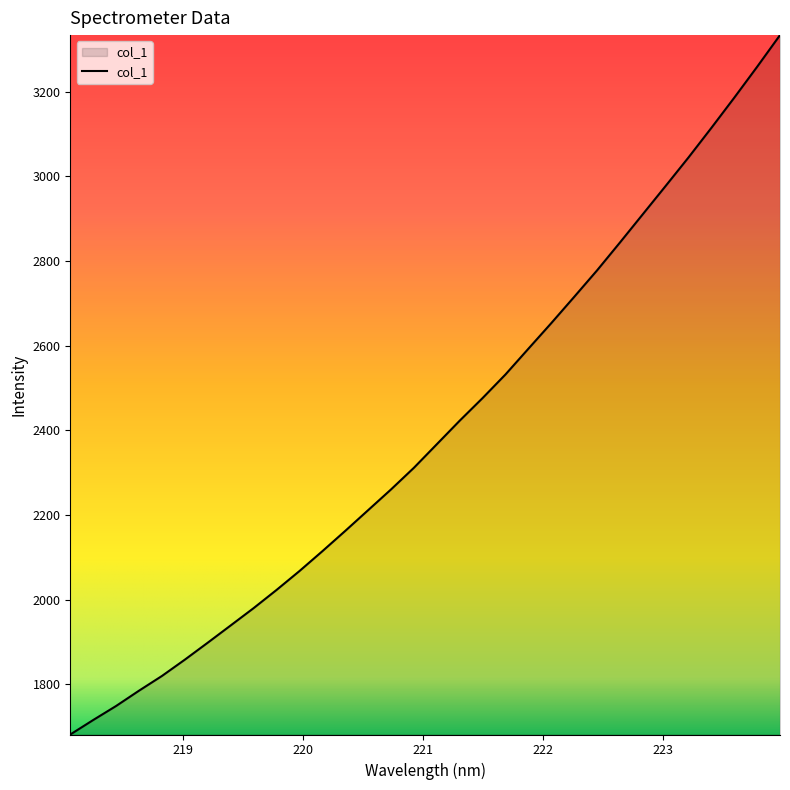

What is the minimum value shown in the chart?

1681.0